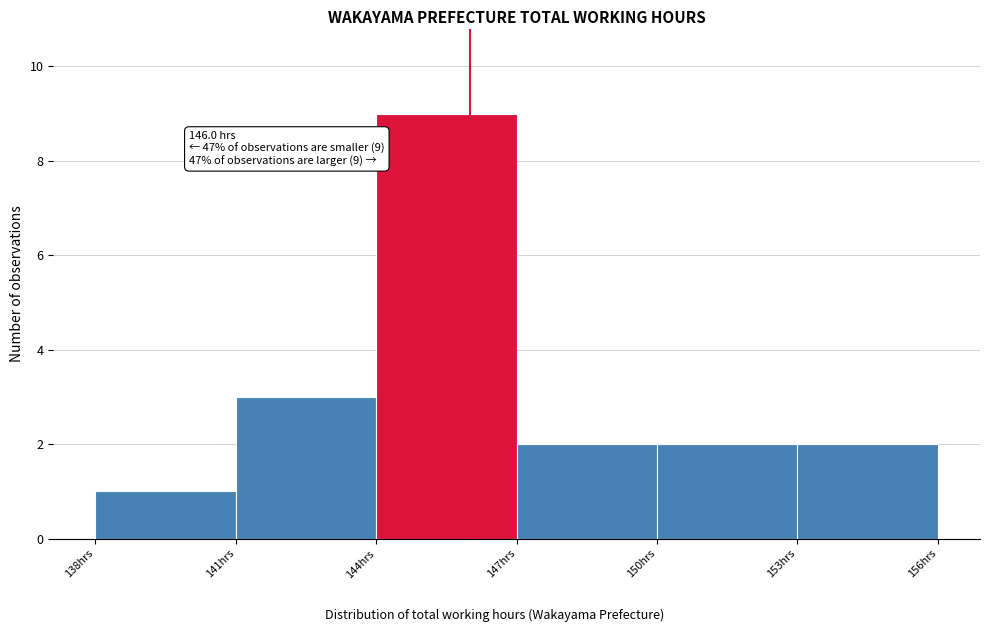

Over which range of the x-axis is the bar tallest?

144 to 147